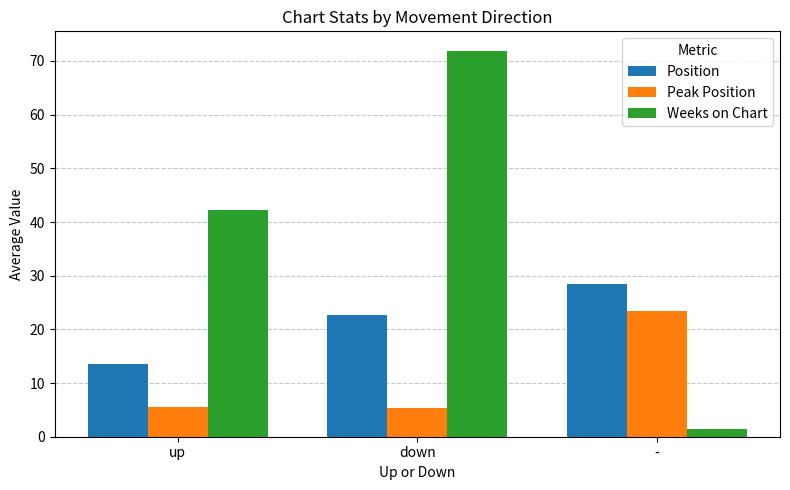

At which category does the chart reach its peak across all series?

down